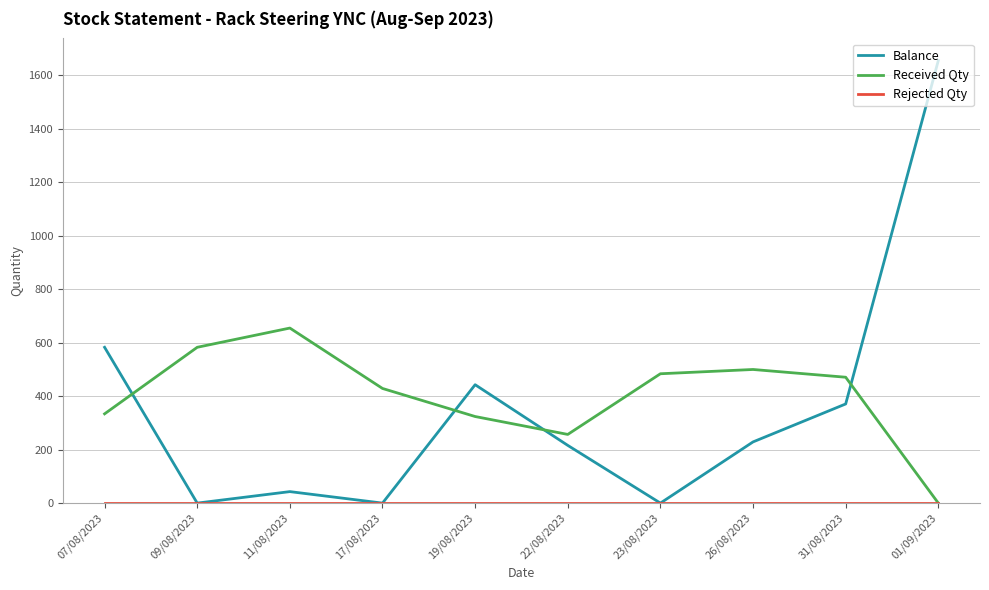

Which series has the largest total across all categories?

Received Qty